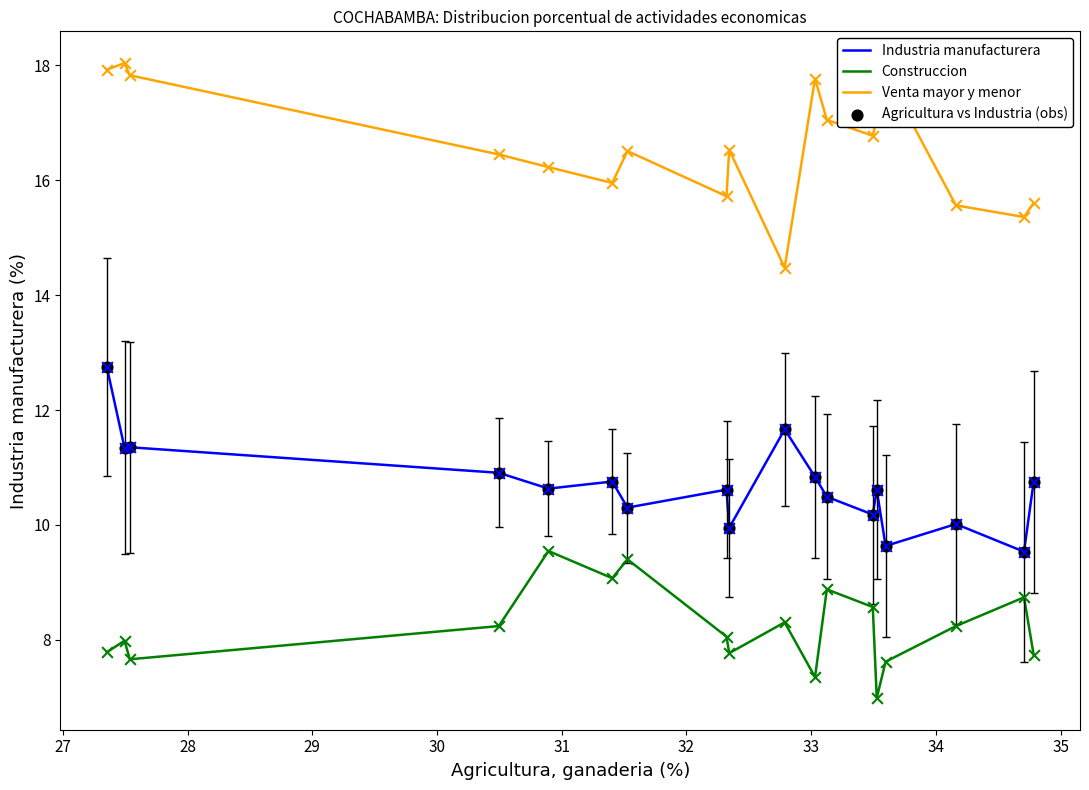

Which series has the largest total across all categories?

Venta mayor y menor